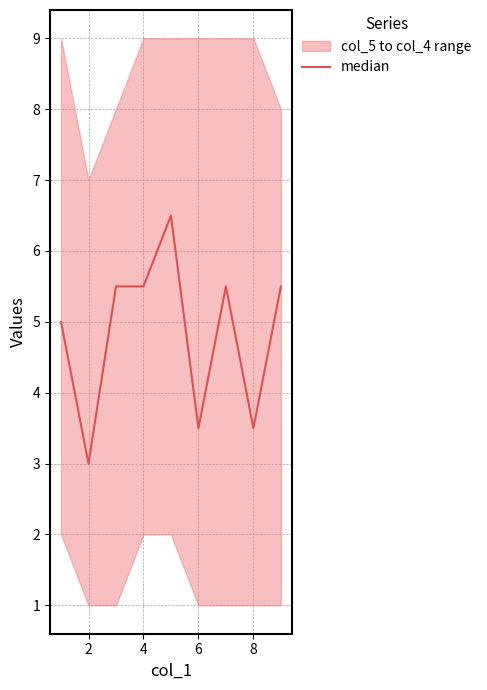

How many points are lower than both their immediate neighbors (excluding endpoints)?

3